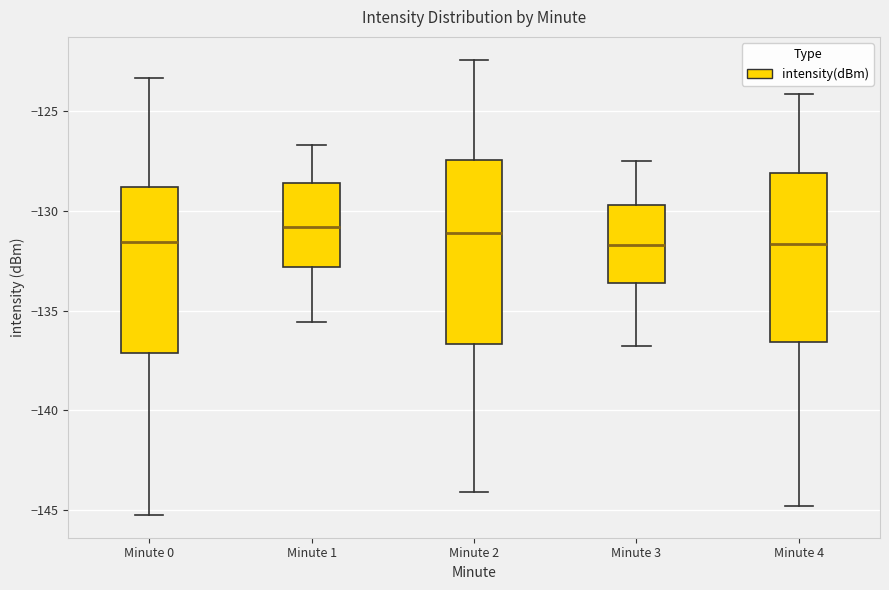

Reading left to right, read every box against the y-axis: the position of its median line, the range the box covers, and the ends of its whiskers. The values are not printed on the chart, so give them approximately, as read against the axis.

Minute 0: median -131.5, box -137.0 to -129.0, whiskers -145.5 to -123.5
Minute 1: median -131.0, box -133.0 to -128.5, whiskers -135.5 to -126.5
Minute 2: median -131.0, box -136.5 to -127.5, whiskers -144.0 to -122.5
Minute 3: median -131.5, box -133.5 to -129.5, whiskers -137.0 to -127.5
Minute 4: median -131.5, box -136.5 to -128.0, whiskers -145.0 to -124.0